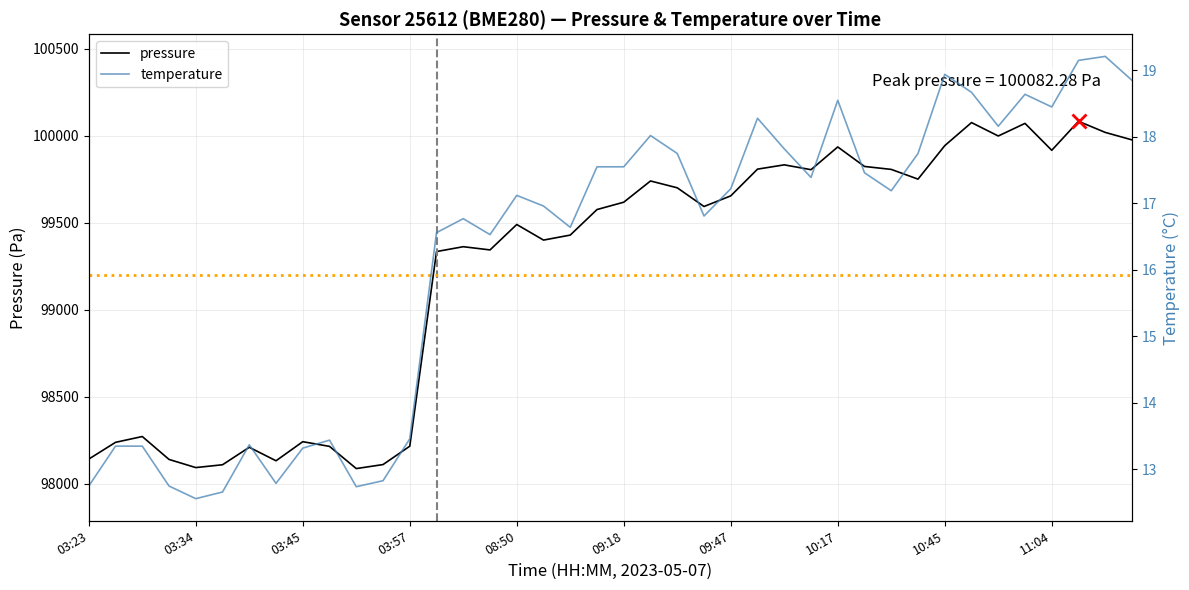

What are all the series names shown in the legend?

pressure, temperature